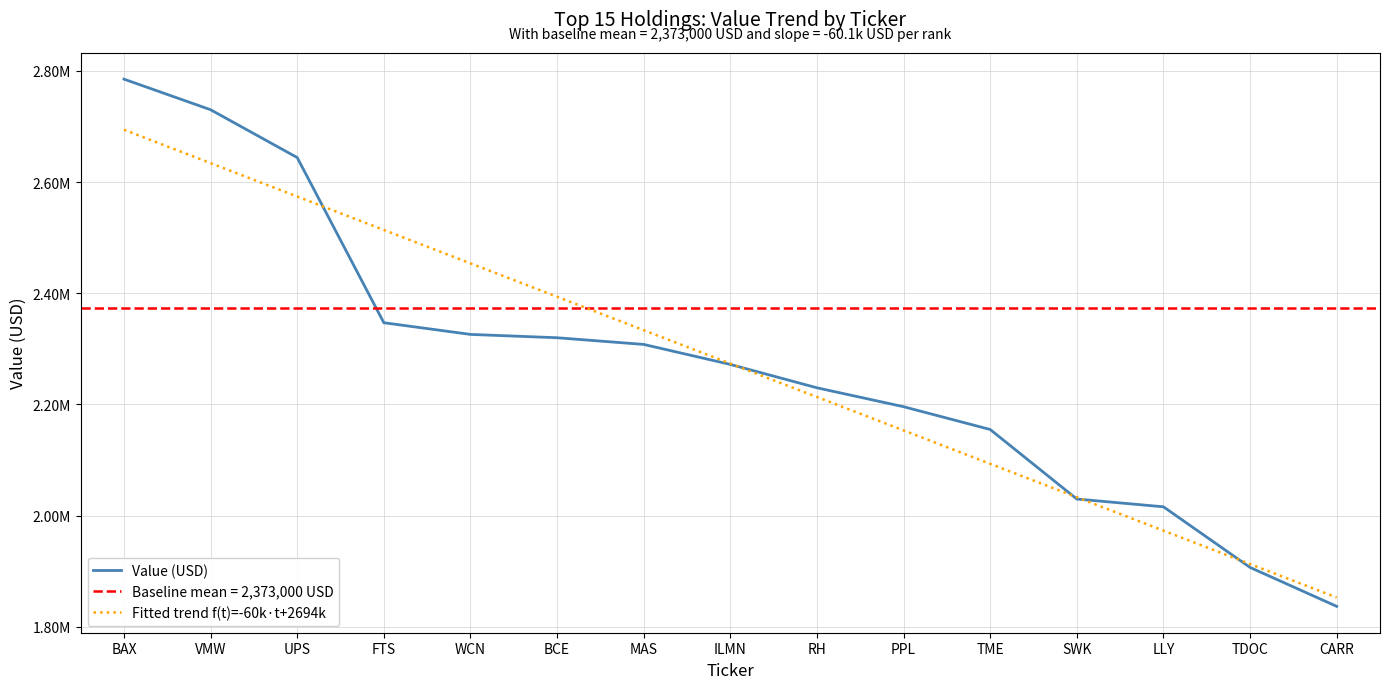

Reading left to right, transcribe all the data shown in this chart.

Value (USD): 2785000.0	2730000.0	2644000.0	2347000.0	2326000.0	2320000.0	2308000.0	2272000.0	2230000.0	2196000.0	2155000.0	2030000.0	2016000.0	1907000.0	1837000.0
Fitted trend f(t)=-60k·t+2694k: 2694058.3	2633983.3	2573908.3	2513833.3	2453758.3	2393683.3	2333608.3	2273533.3	2213458.3	2153383.3	2093308.3	2033233.3	1973158.3	1913083.3	1853008.3